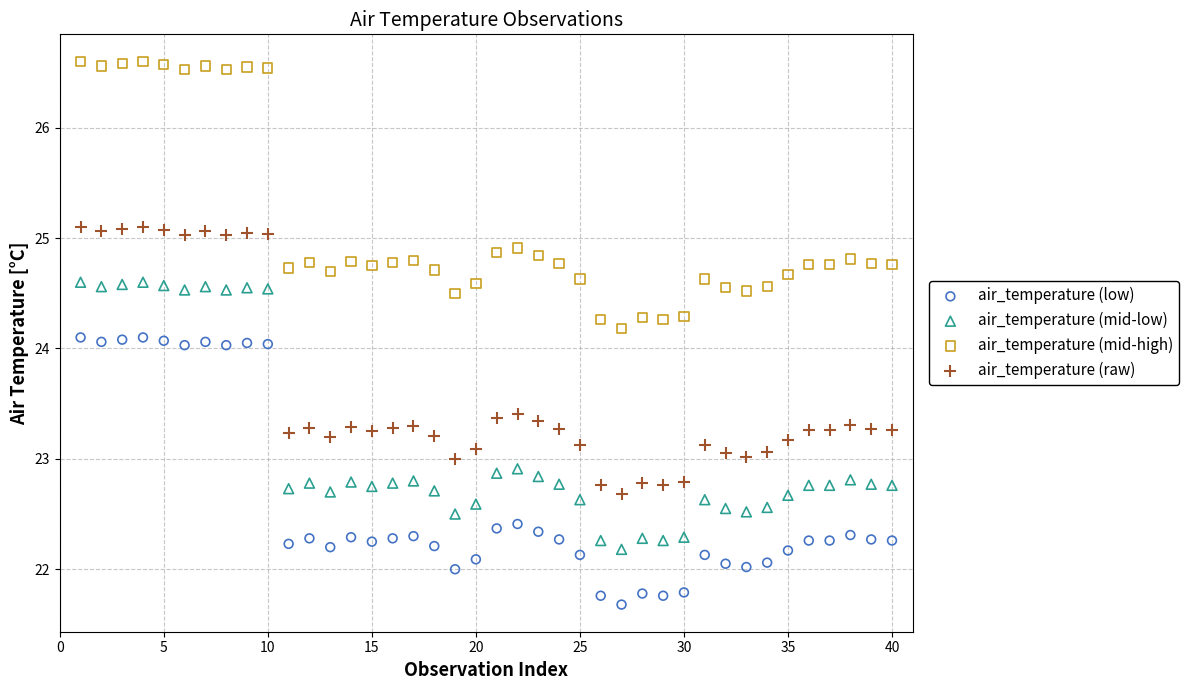

Across all data points, what is the range of X values (max minus min)?

39.0